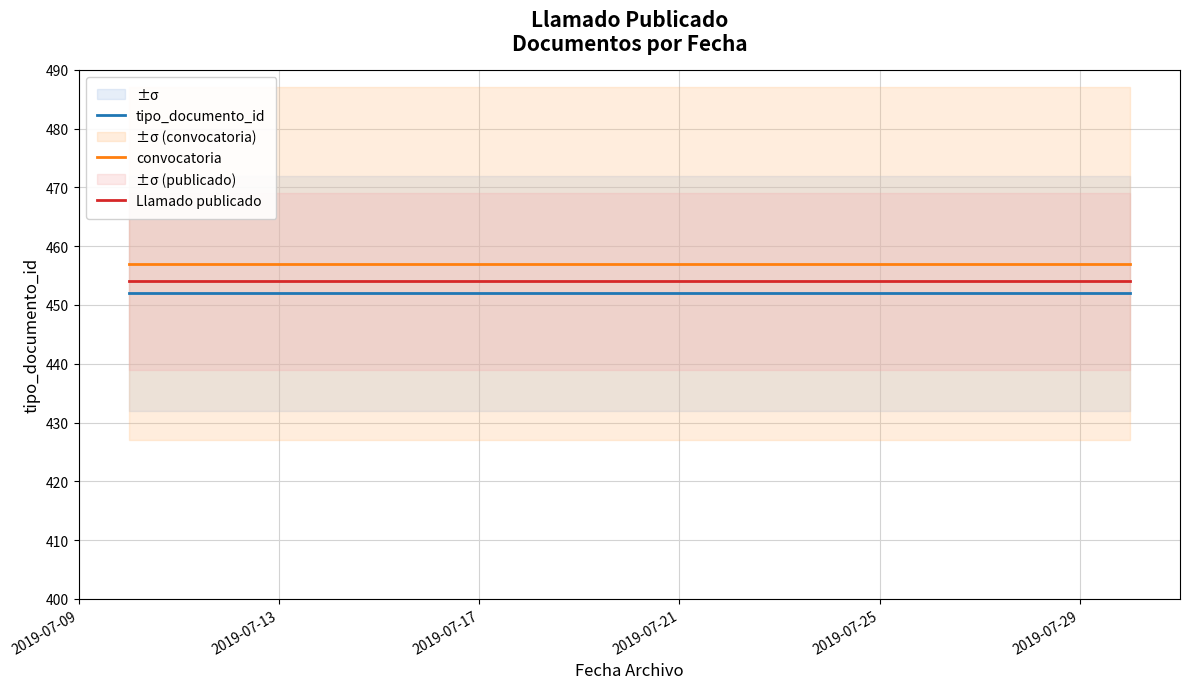

True or false: convocatoria and tipo_documento_id intersect in this chart.

False